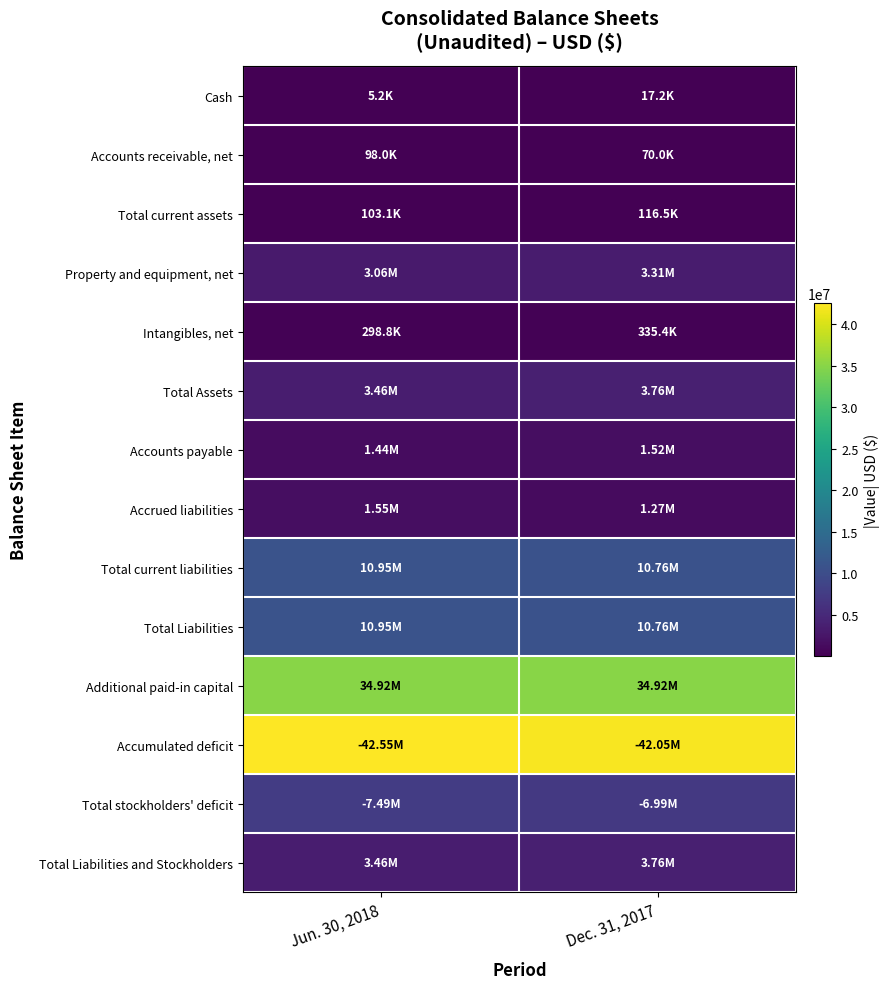

At which category does the chart reach its peak across all series?

Jun. 30, 2018